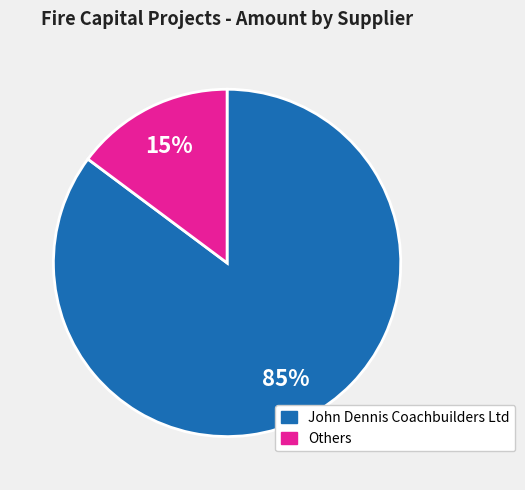

The Others slice represents 1% of the pie. True or false?

False